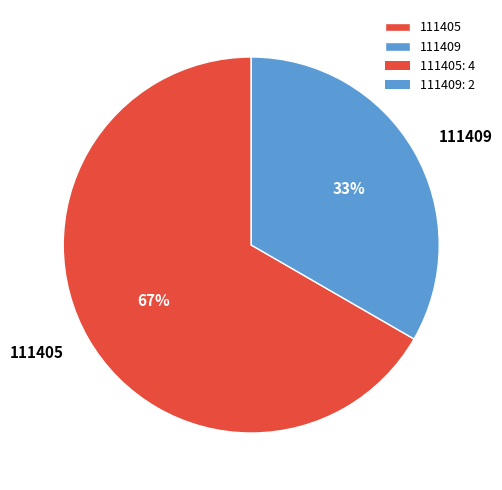

Does any single category account for the majority?

Yes